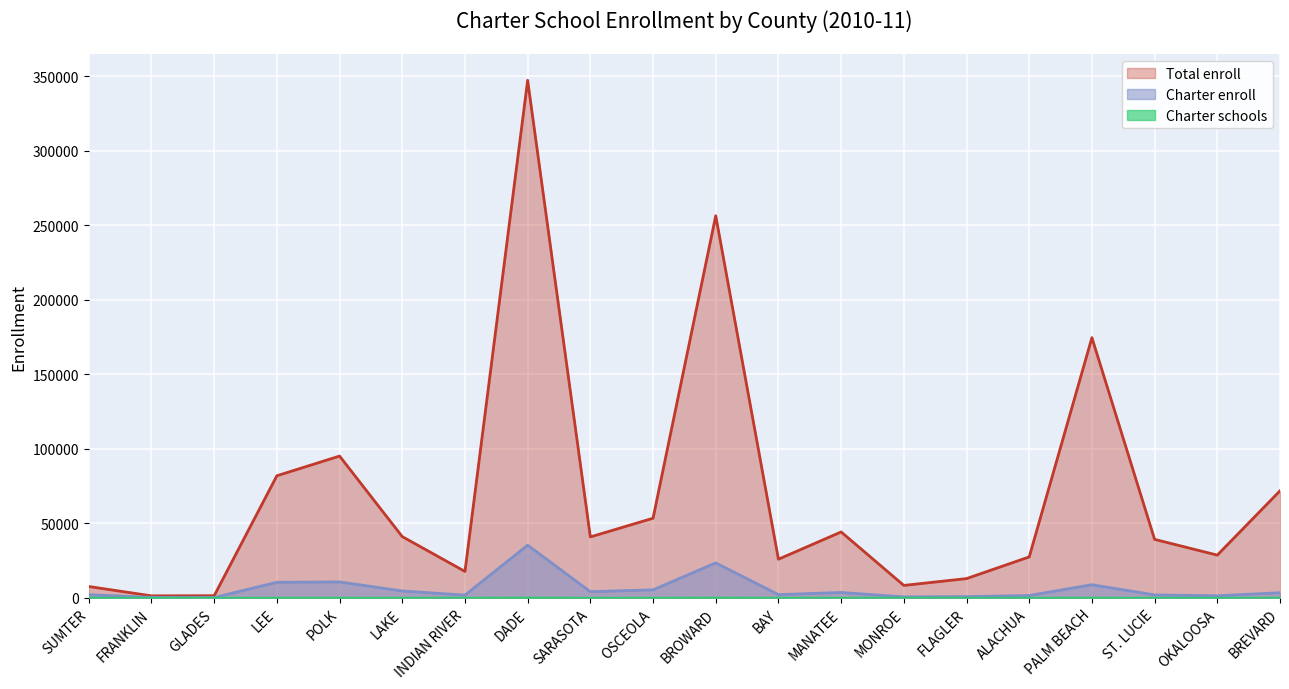

Reading left to right, extract all data points from this chart.

Total enroll: 7626	1350	1439	81965	95178	41110	17740	347406	40899	53466	256474	25943	44249	8356	12931	27495	174659	39259	28695	71866
Charter enroll: 2116	331	232	10456	10706	4624	1831	35381	4146	5393	23475	2164	3623	665	845	1573	8822	1978	1401	3454
Charter schools: 1	1	2	21	23	10	5	92	8	8	68	8	10	4	3	13	32	3	3	9